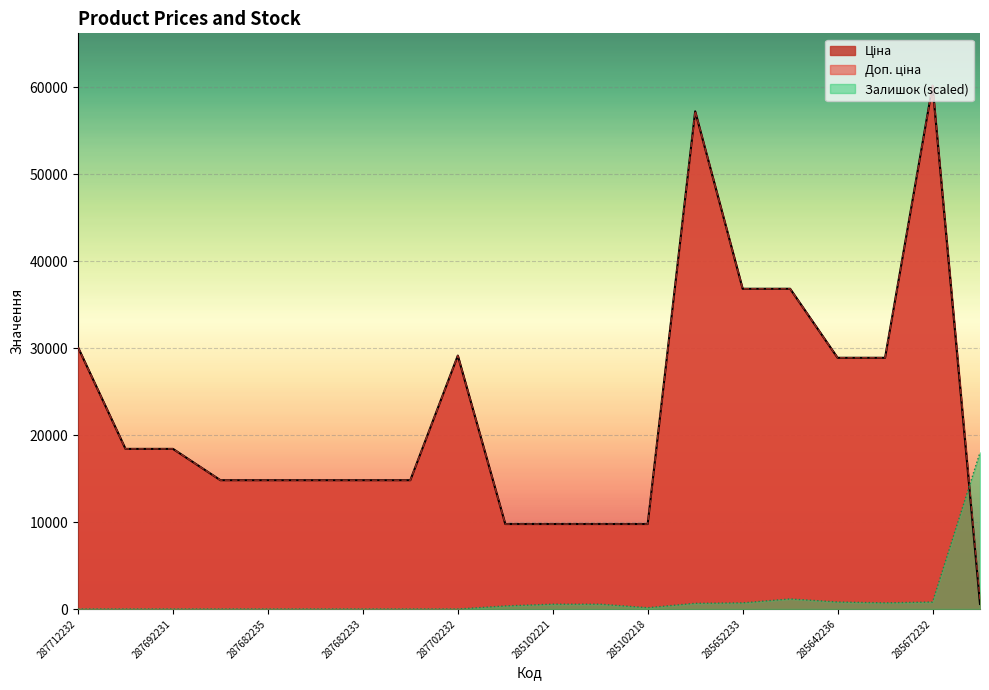

At how many categories does at least one series exceed 12805?

16